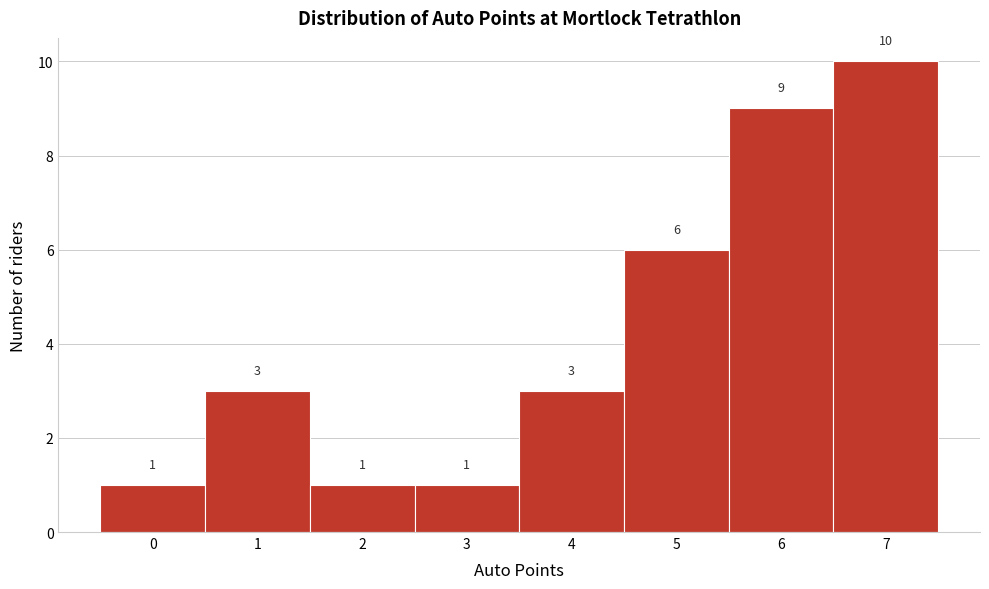

Over which range of the x-axis is the bar tallest?

6.5 to 7.5